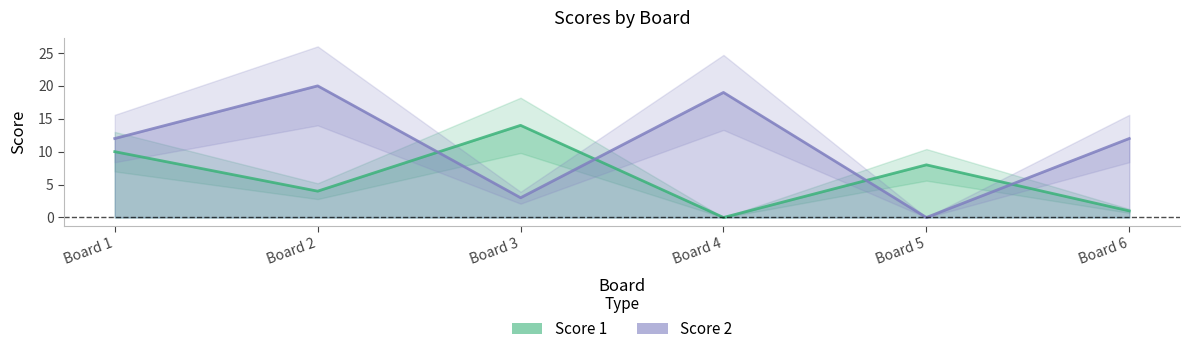

What is the difference between the maximum and second lowest values in the Score 2 series?

17